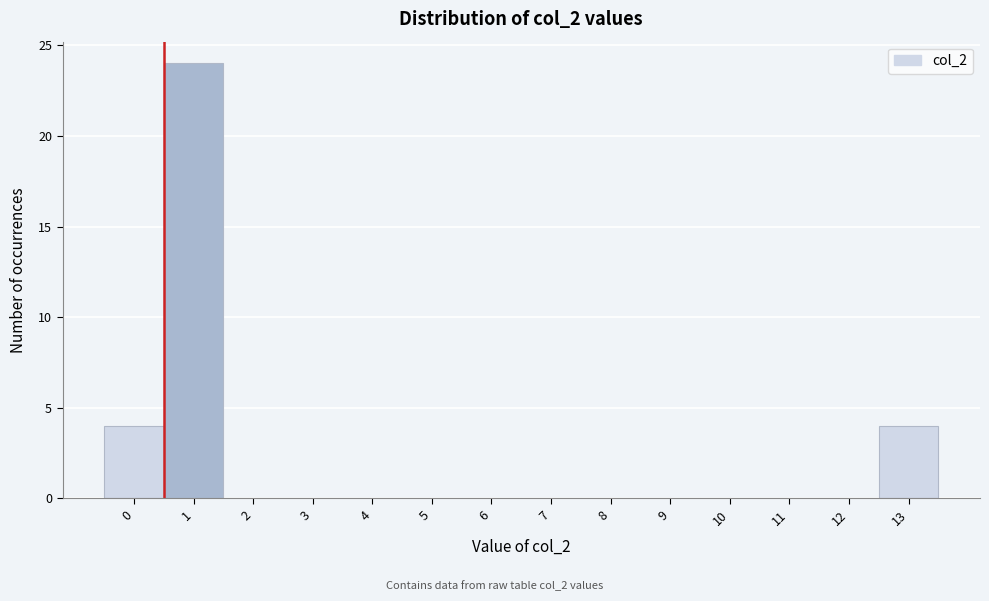

Reading left to right, extract all data points from this chart.

0=4	1=24	2=0	3=0	4=0	5=0	6=0	7=0	8=0	9=0	10=0	11=0	12=0	13=4